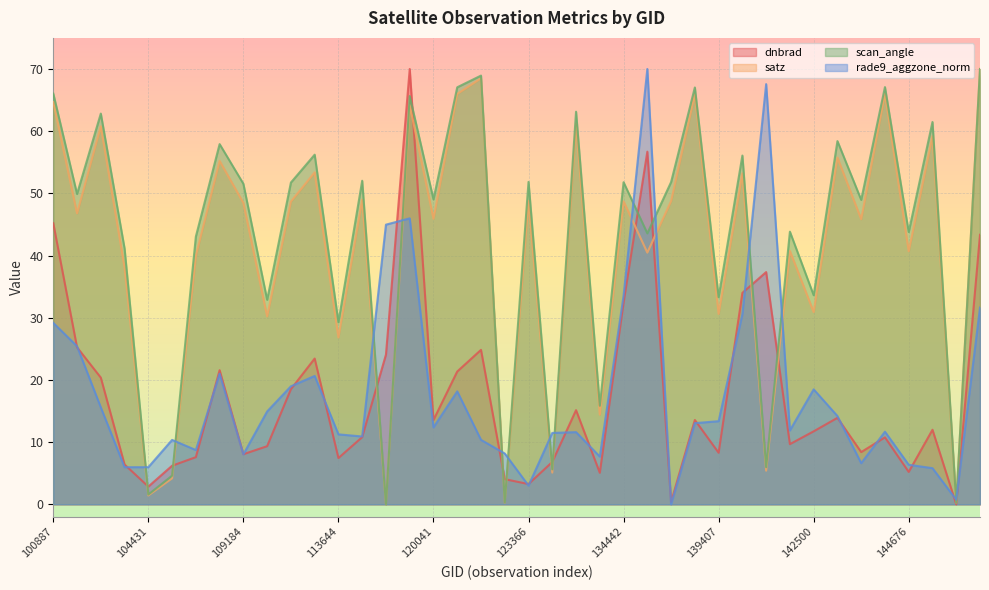

Between 6551 and 139407, which series saw the biggest shift?

satz